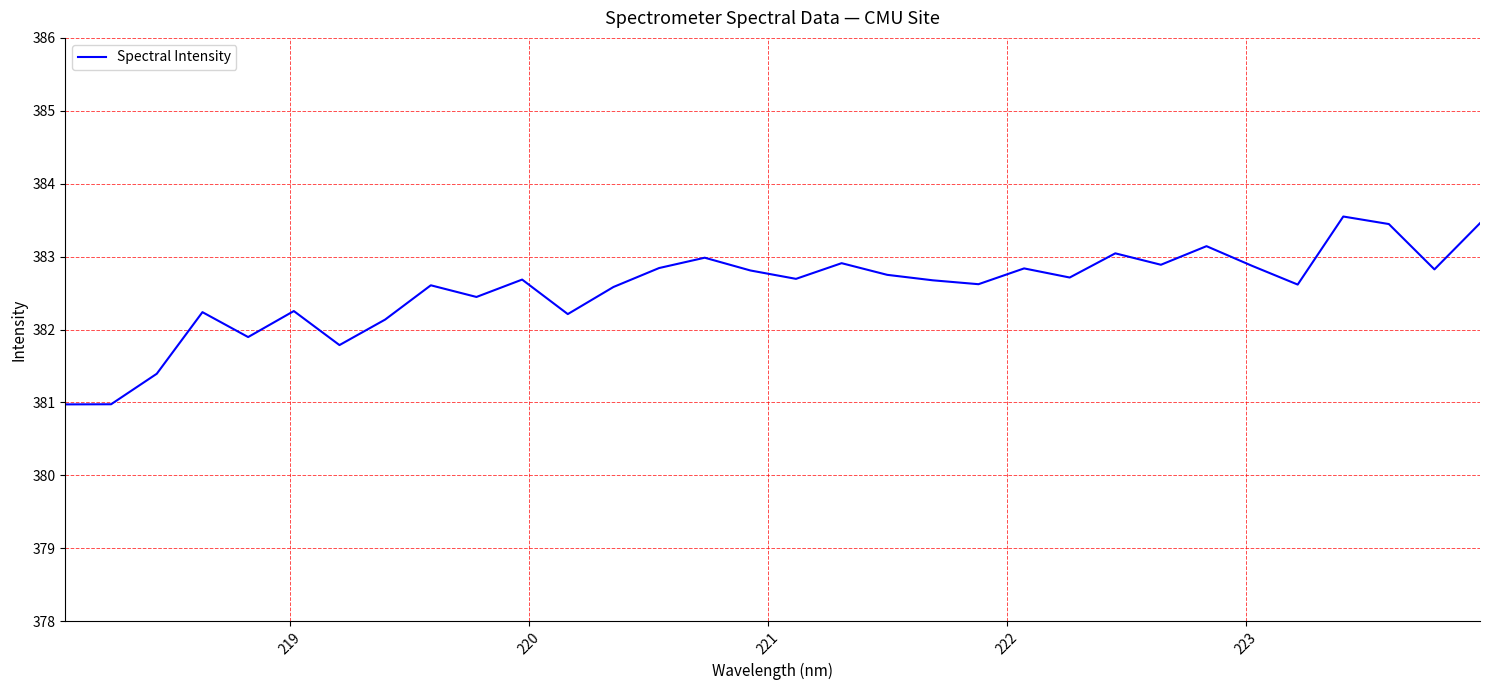

What is the greatest value displayed?

383.6